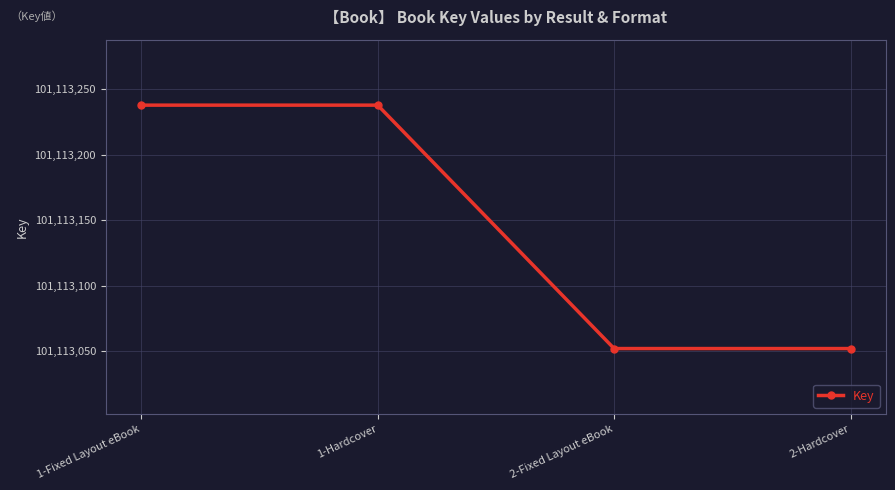

How many series are shown in this chart?

1